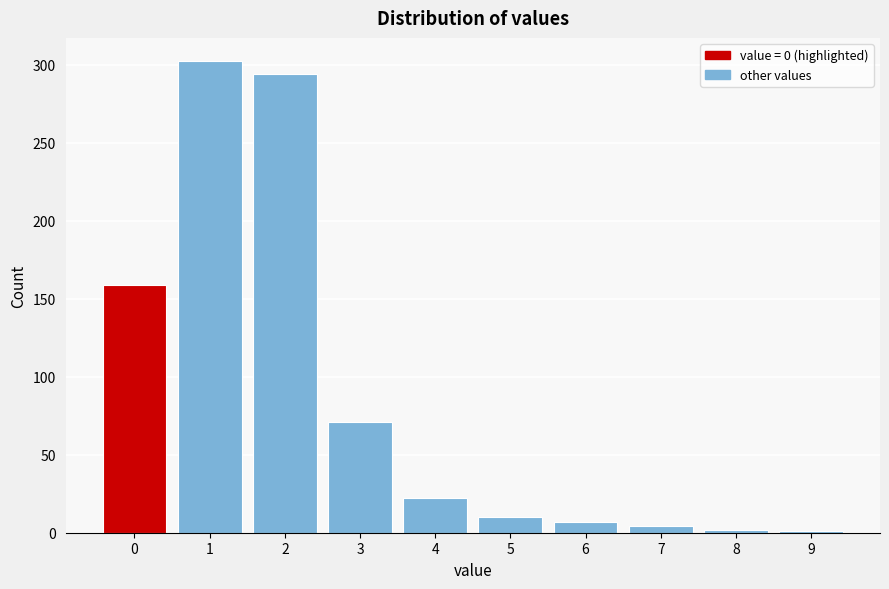

What is the difference between the maximum and minimum values?

301